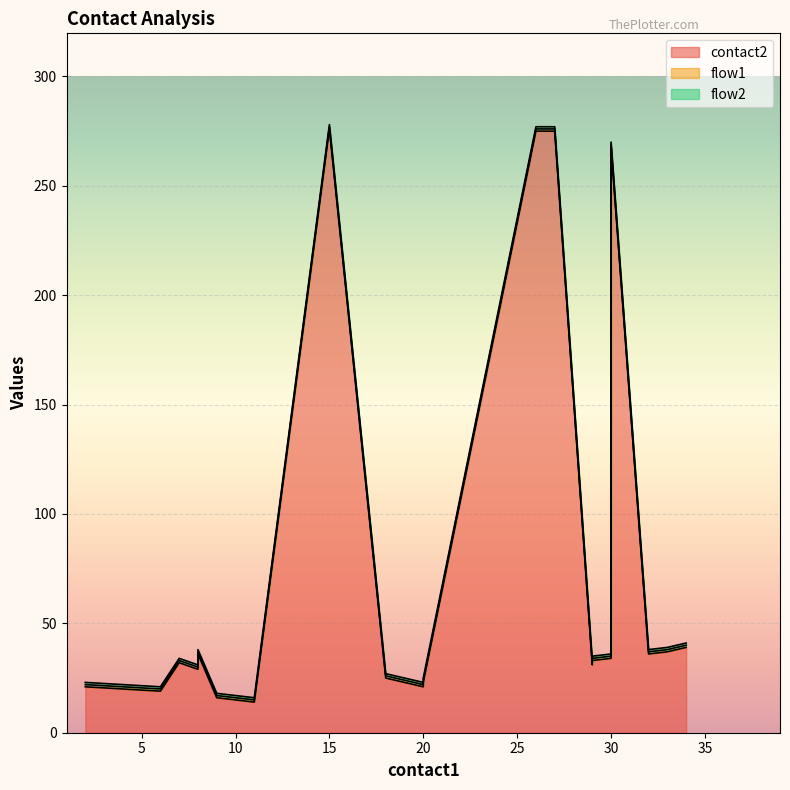

How many lines are shown in the chart?

3